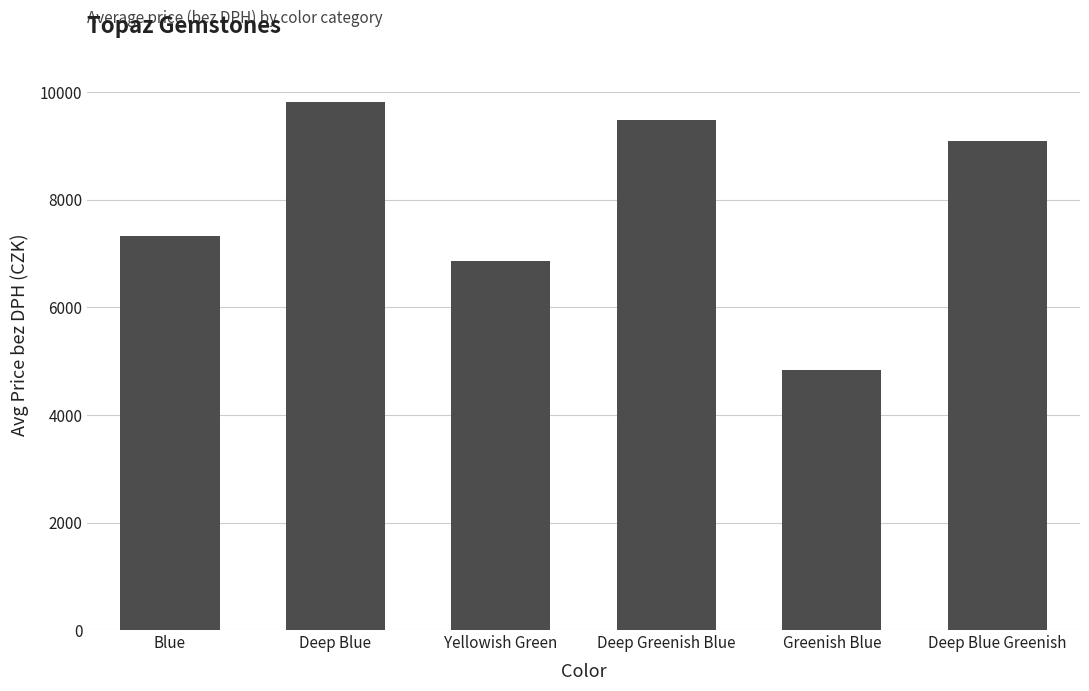

What is the sum of all values?

47452